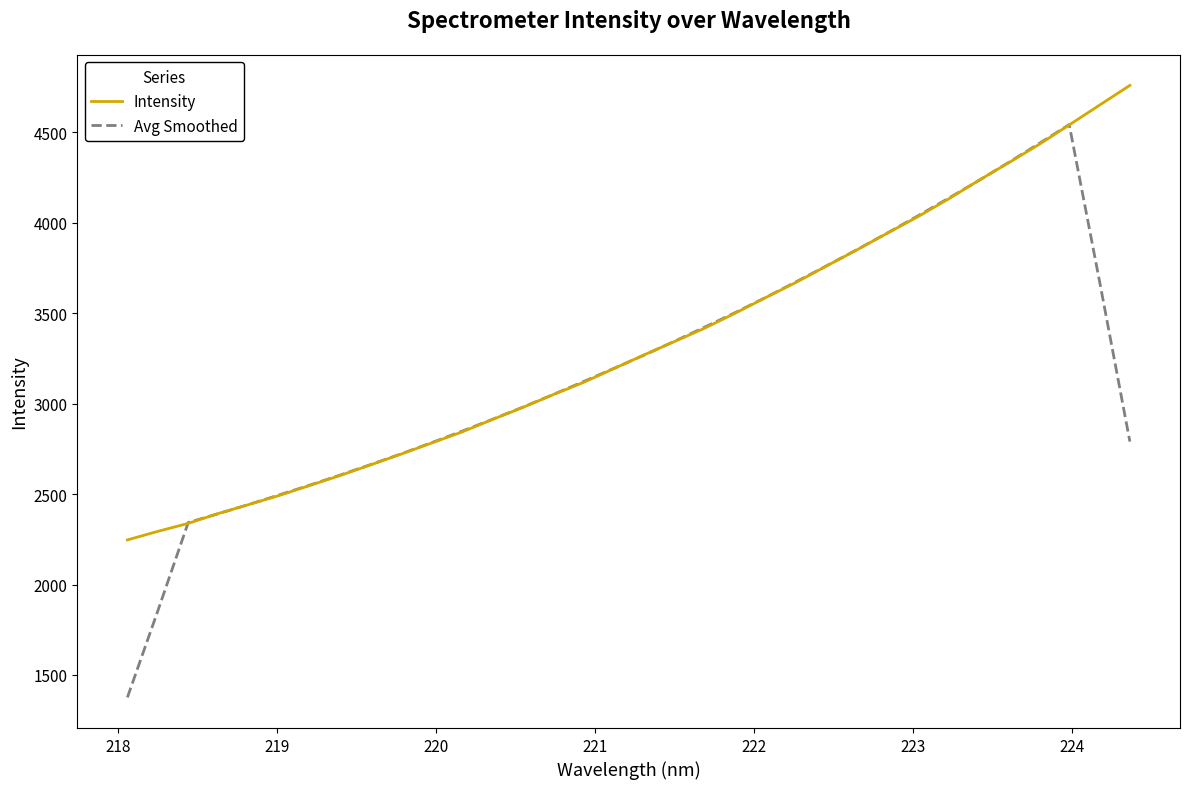

What is the highest value of the Avg Smoothed series?

4543.1